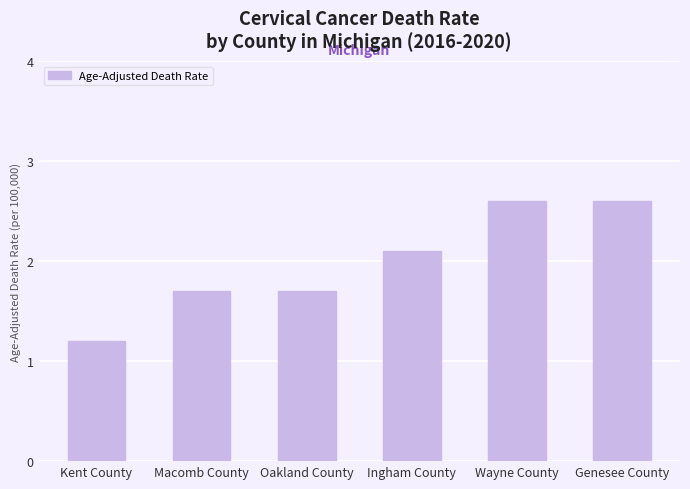

What is the greatest value displayed?

2.6